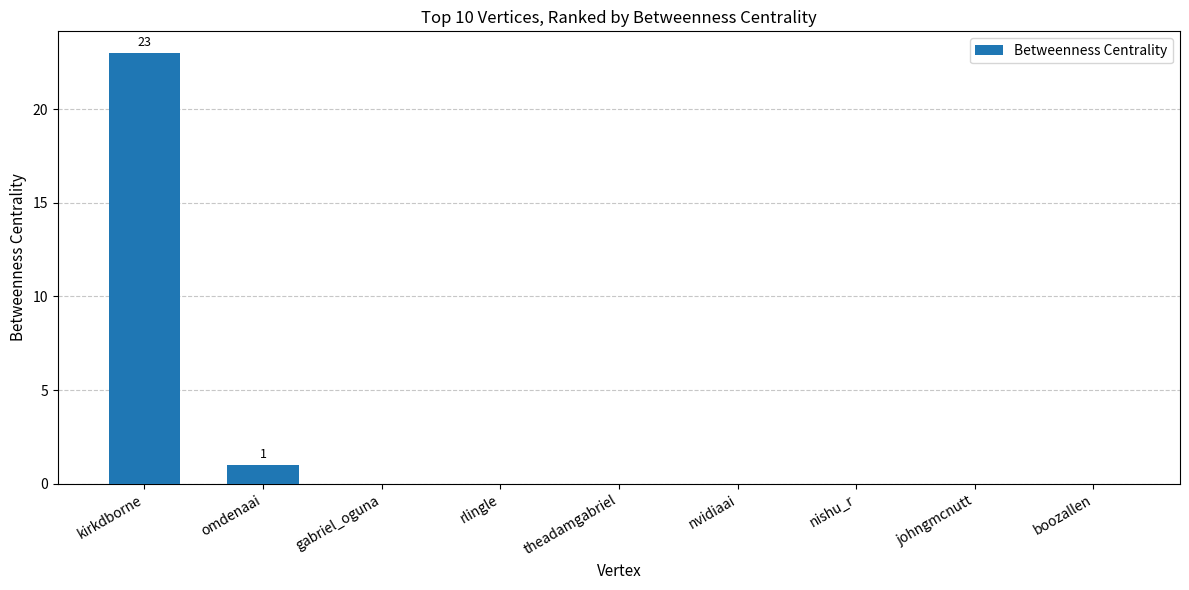

Where is the data nearest to the value 11?

omdenaai